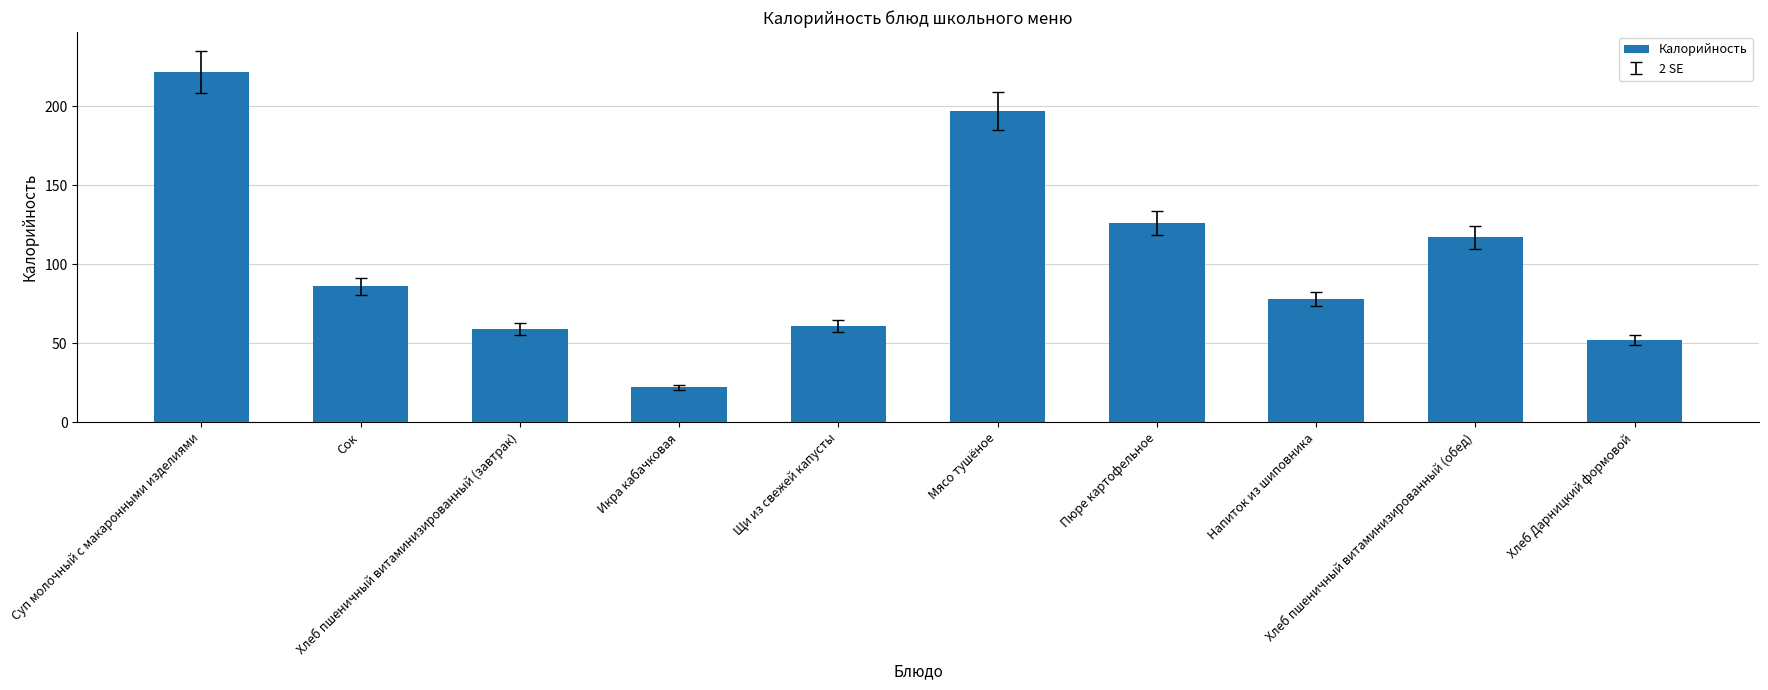

What is the label of the 10th bar from the left?

Хлеб Дарницкий формовой